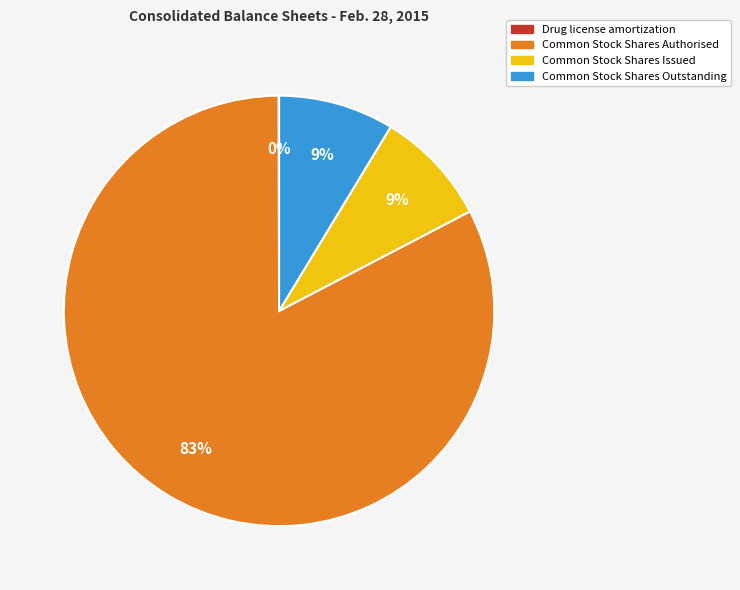

To the nearest percent, what is the average slice percentage?

25%